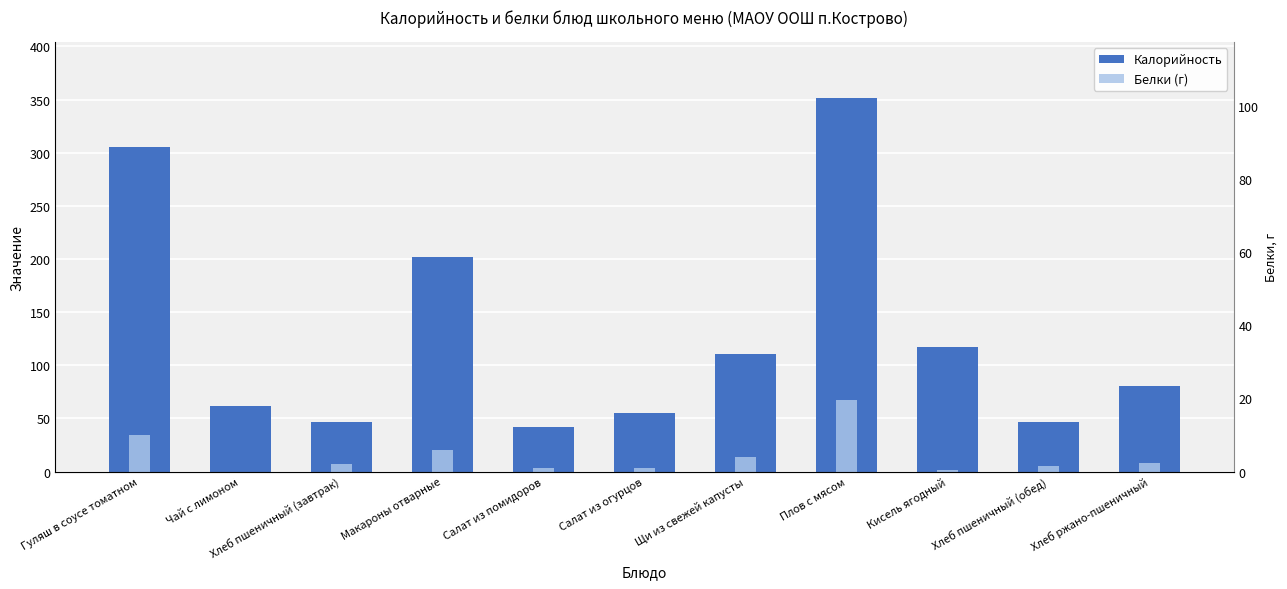

Is it true that Белки (г) equals 0.3 at Кисель ягодный?

True